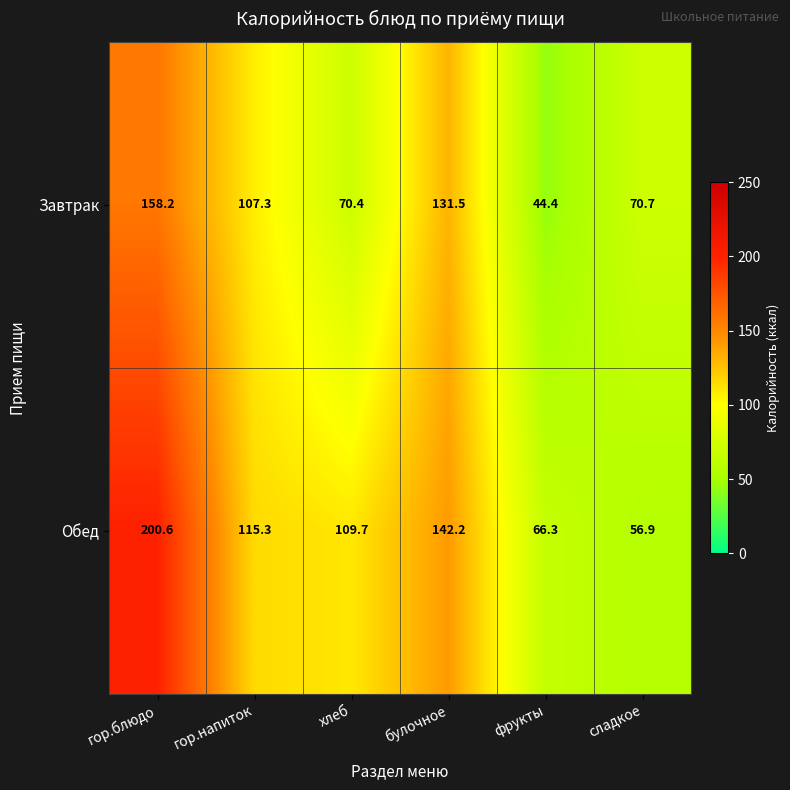

What is the difference between the maximum and second lowest values in the Завтрак series?

87.8